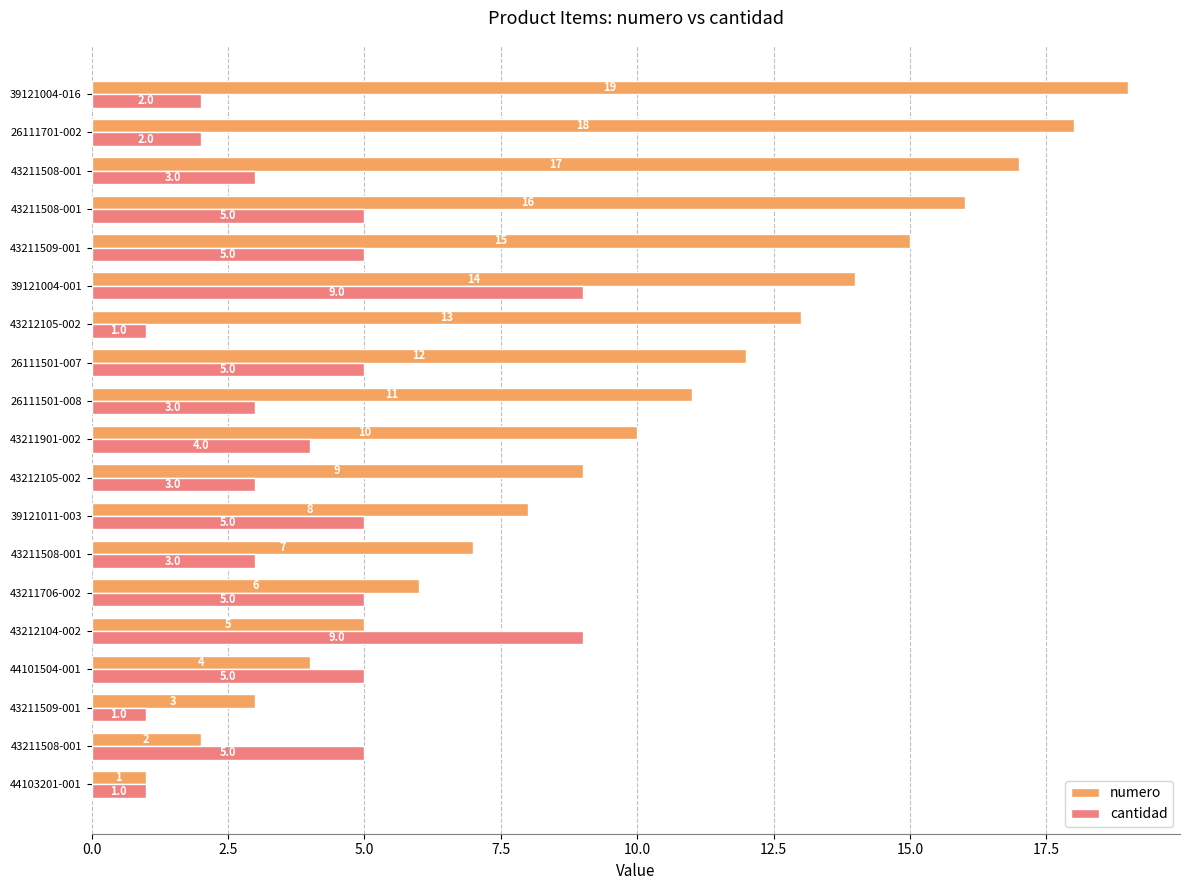

Which series has the largest total across all categories?

numero